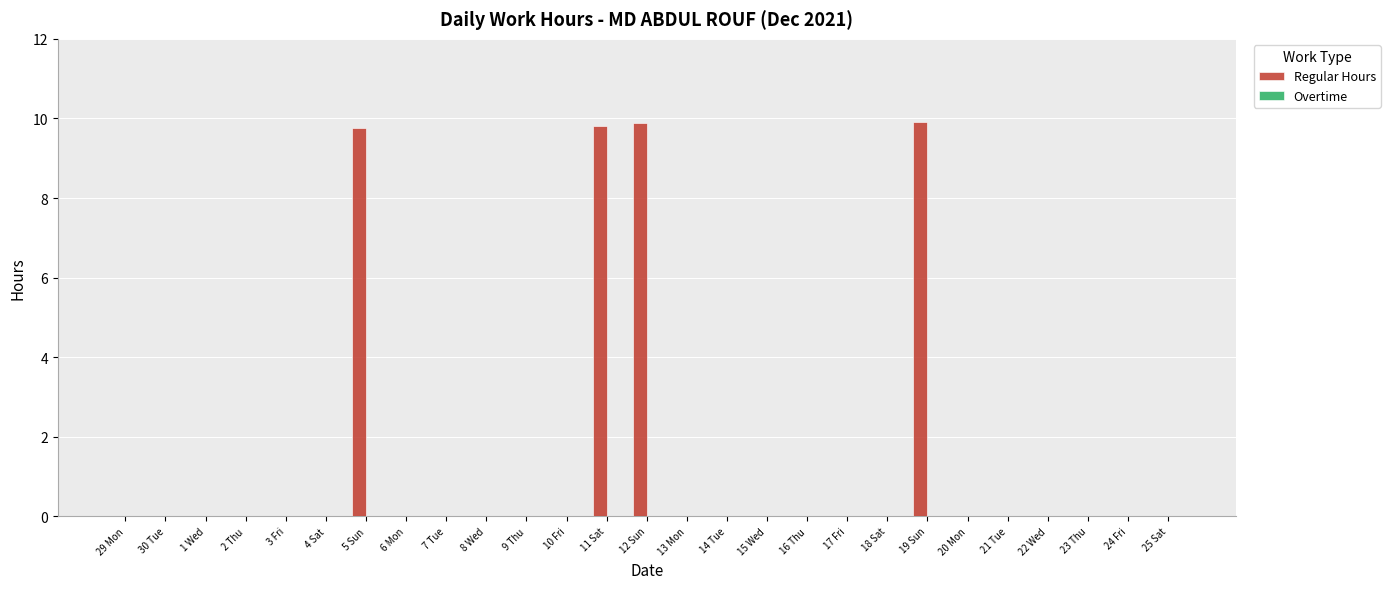

What is the greatest value displayed?

9.9